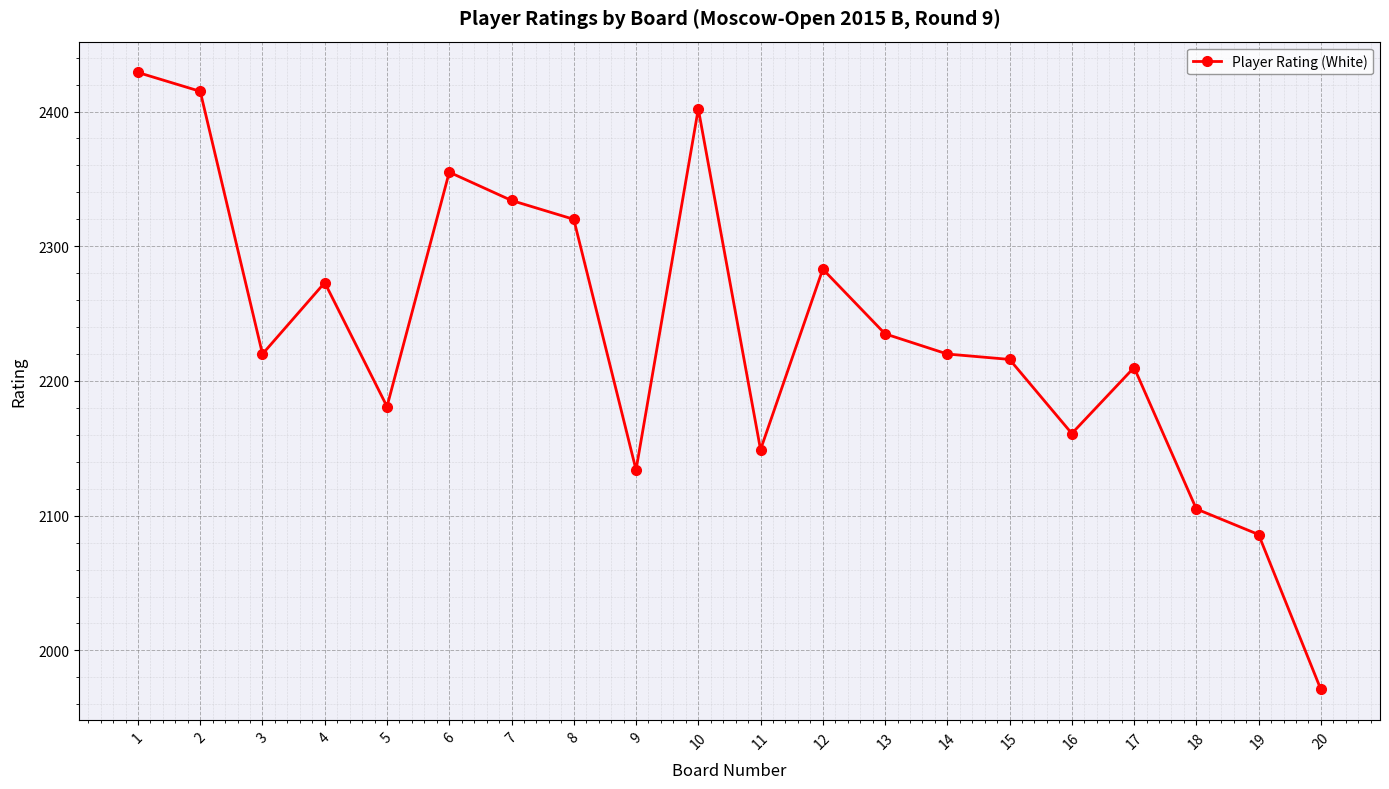

What is the difference between the second highest and minimum values?

444